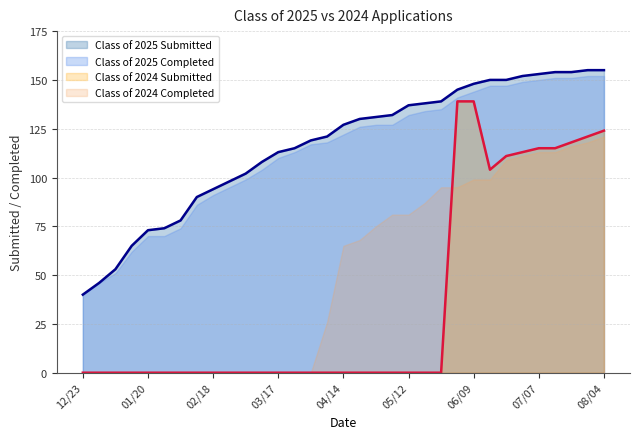

At which label does Class of 2025 Submitted first exceed 127?

04/21